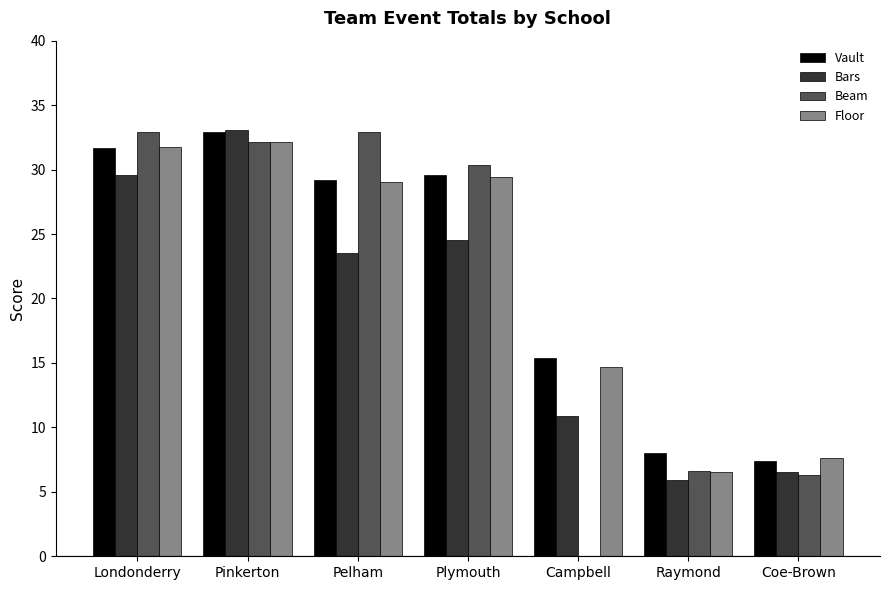

Are the bars grouped side by side (vs. stacked)?

Yes